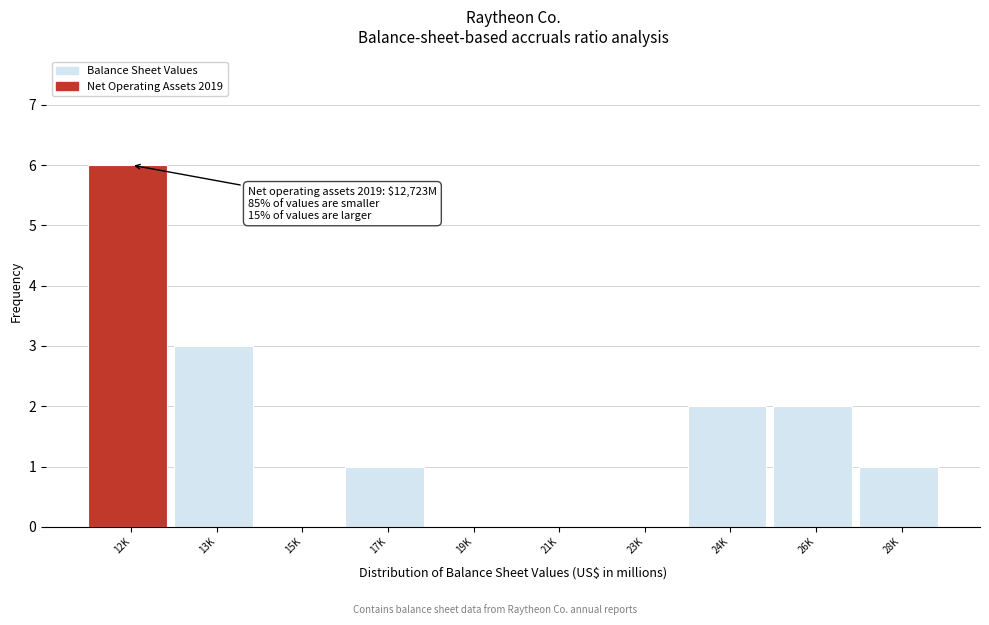

Reading right to left, list all the values displayed in this chart.

28K=1	26K=2	24K=2	23K=0	21K=0	19K=0	17K=1	15K=0	13K=3	12K=6